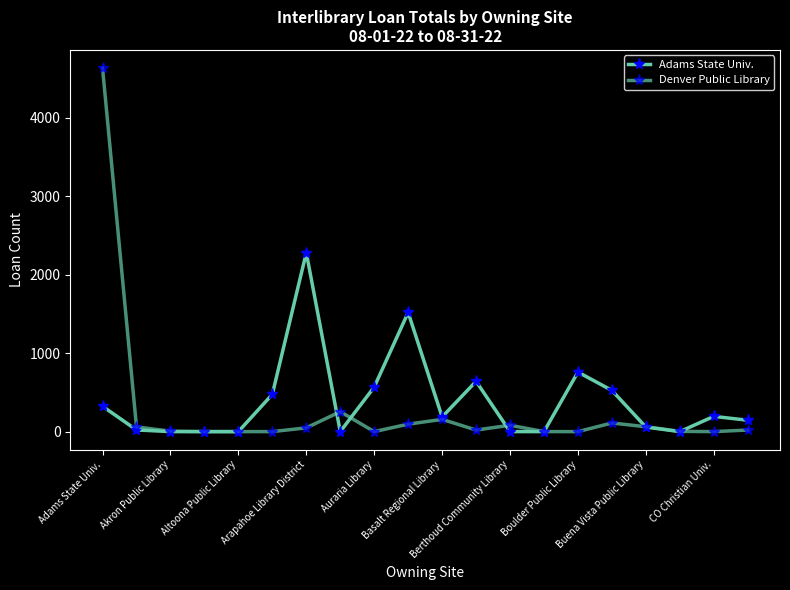

Is this an area chart (filled region under the line)?

No